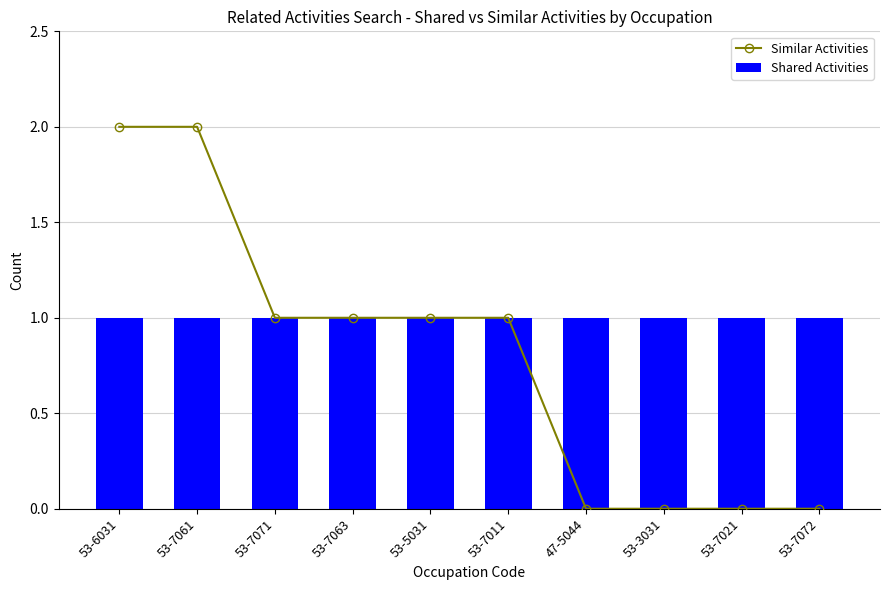

At 53-5031, list the series in order from smallest to largest.

Similar Activities, Shared Activities